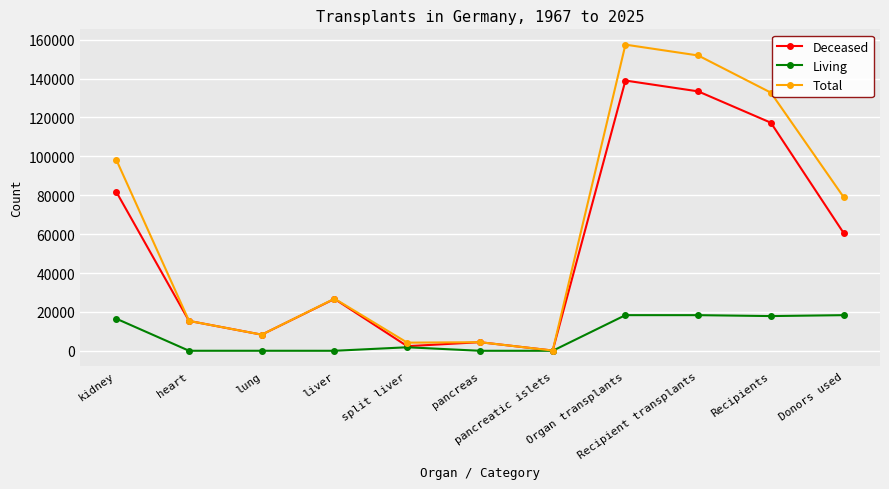

Which category has the highest value in the Deceased series?

Organ transplants